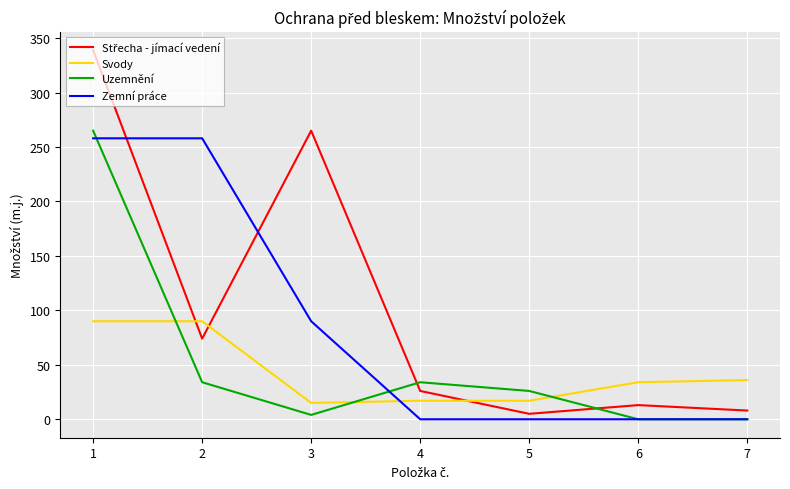

Where do Svody and Uzemnění first cross each other?

1 and 2